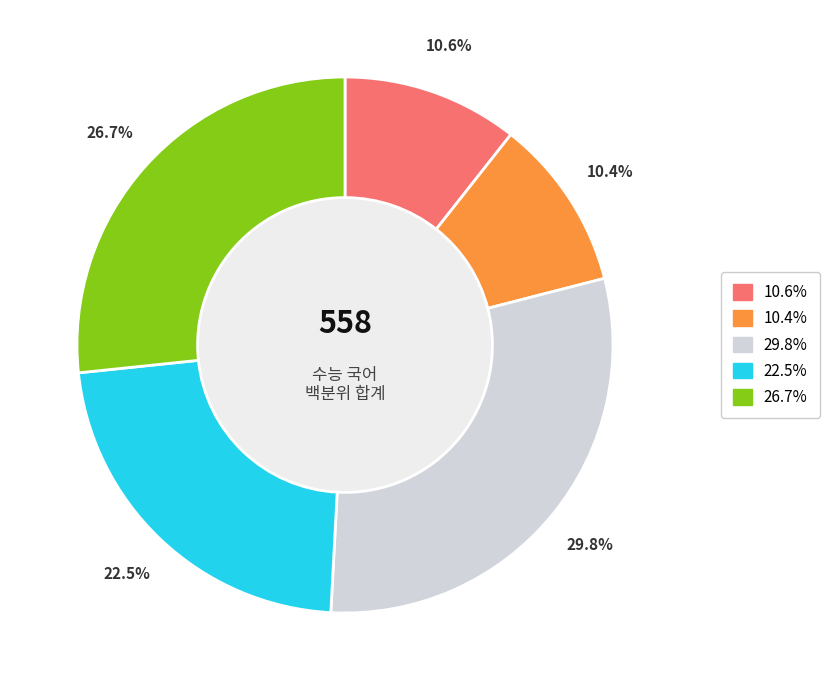

Is there any slice that represents more than half of the pie?

No